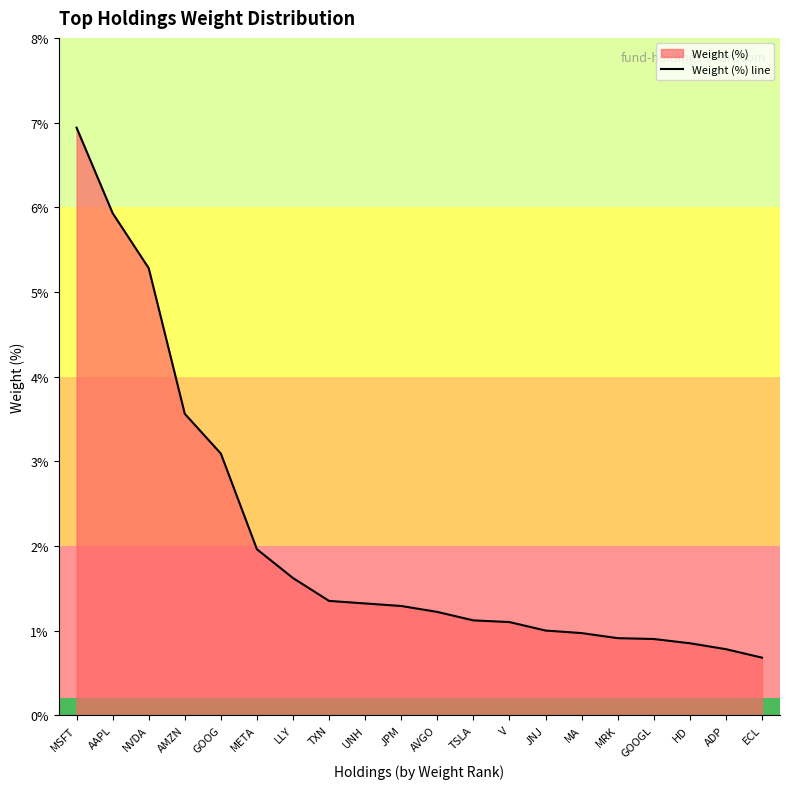

What is the difference between the values at MRK and MSFT?

6.0